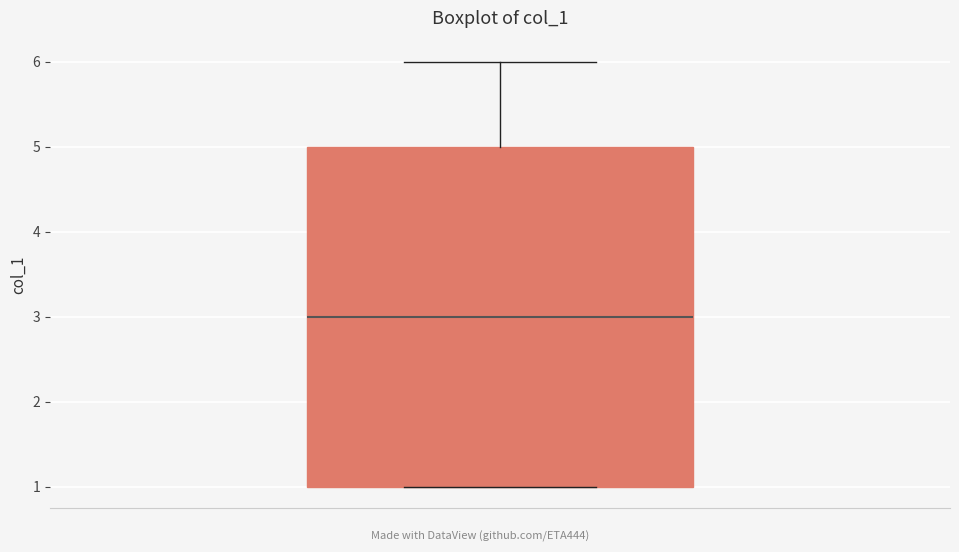

Read this box plot against the y-axis: the position of the median line, the range covered by the box, and the ends of both whiskers. The values are not printed on the chart, so give them approximately, as read against the axis.

median 3, box 1 to 5, whiskers 1 to 6